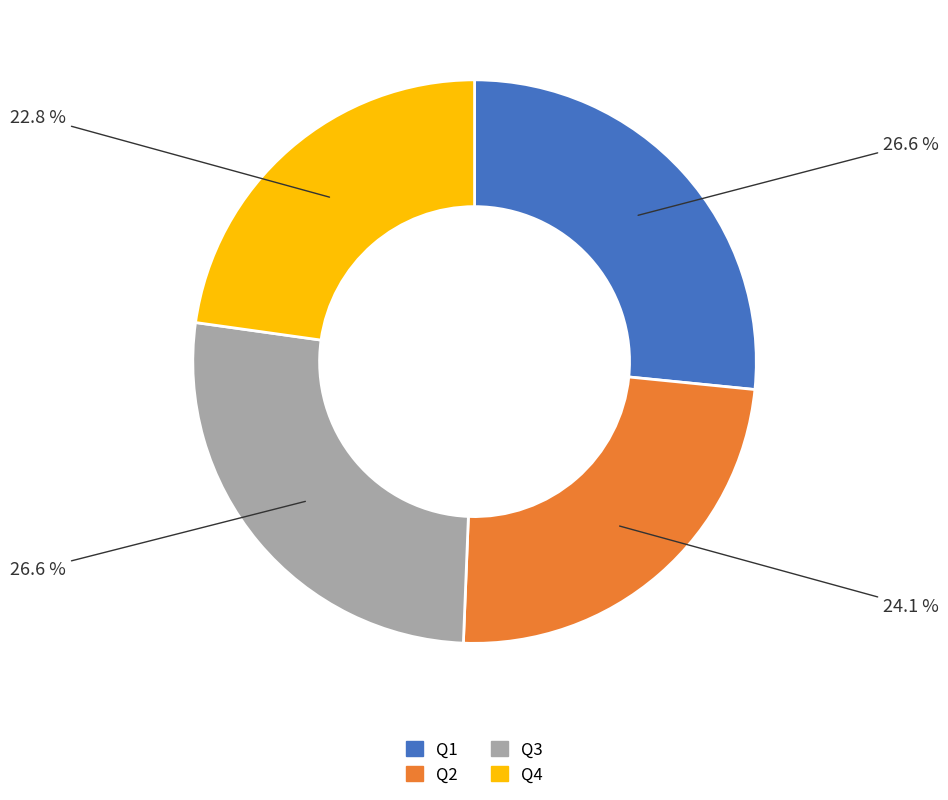

Does any single category account for the majority?

No